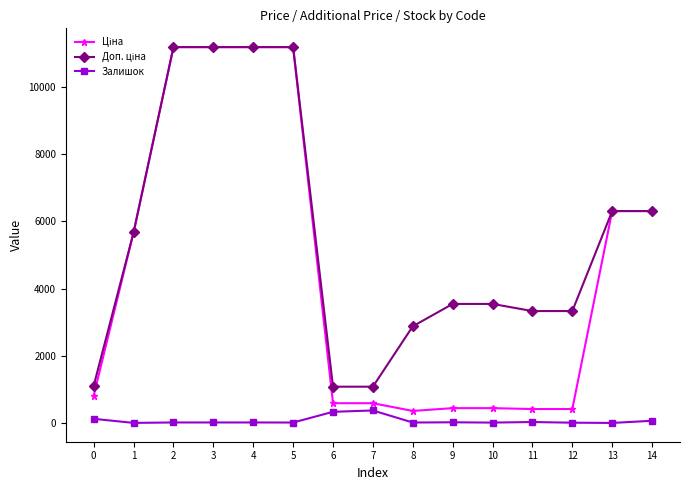

How many lines are shown in the chart?

3